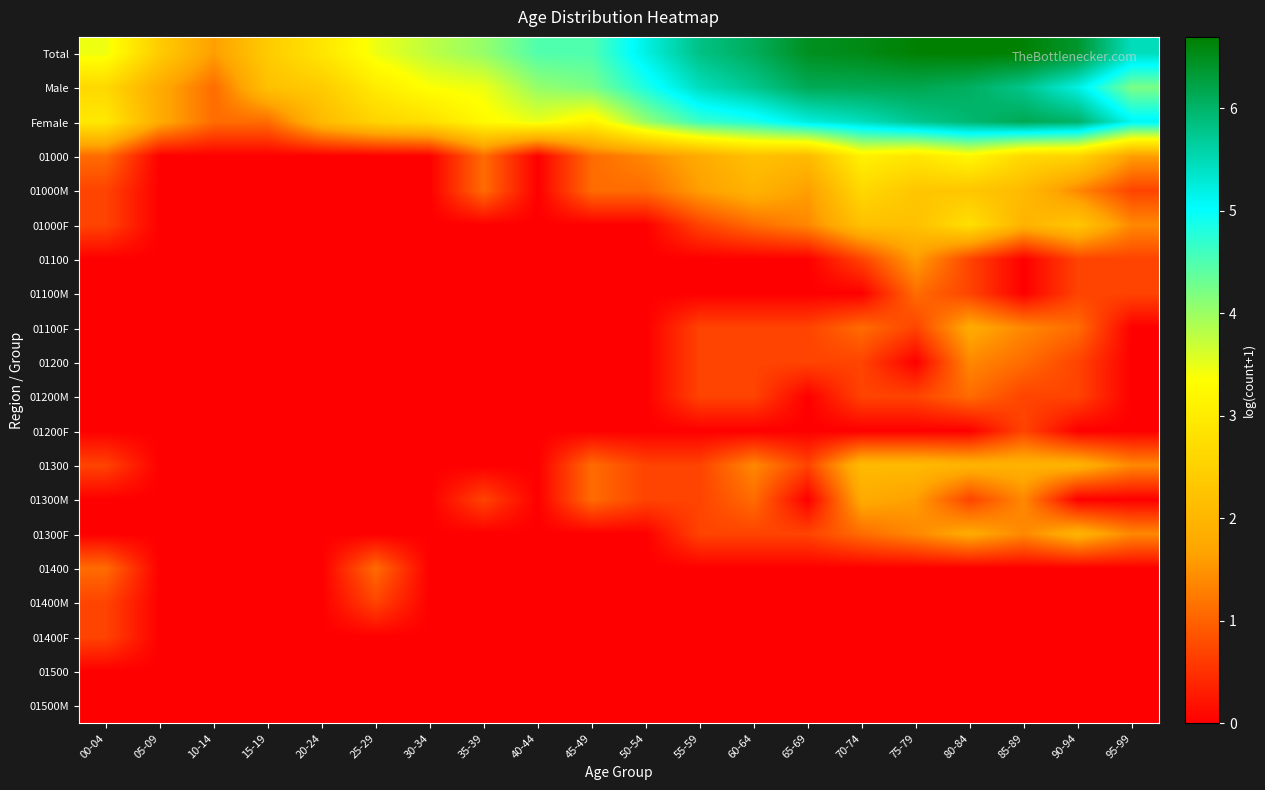

Reading right to left, list all the values displayed in this chart.

Total: 95-99=5.5	90-94=6.4	85-89=6.7	80-84=6.7	75-79=6.7	70-74=6.5	65-69=6.5	60-64=6.1	55-59=5.8	50-54=5.2	45-49=4.5	40-44=4.5	35-39=4.0	30-34=3.8	25-29=3.5	20-24=2.9	15-19=2.4	10-14=1.6	05-09=2.4	00-04=3.5
Male: 95-99=4.2	90-94=5.2	85-89=5.8	80-84=6.1	75-79=6.2	70-74=6.1	65-69=6.1	60-64=5.8	55-59=5.5	50-54=4.8	45-49=4.2	40-44=4.0	35-39=3.5	30-34=3.4	25-29=3.0	20-24=2.4	15-19=2.2	10-14=1.1	05-09=1.8	00-04=2.6
Female: 95-99=5.1	90-94=6.0	85-89=6.1	80-84=6.0	75-79=5.7	70-74=5.5	65-69=5.2	60-64=4.8	55-59=4.6	50-54=4.0	45-49=3.1	40-44=3.5	35-39=3.3	30-34=2.8	25-29=2.6	20-24=2.1	15-19=1.1	10-14=1.1	05-09=1.8	00-04=2.9
01000: 95-99=1.6	90-94=2.6	85-89=2.6	80-84=3.2	75-79=2.9	70-74=3.1	65-69=2.1	60-64=2.2	55-59=1.8	50-54=1.4	45-49=1.1	40-44=0.0	35-39=1.1	30-34=0.0	25-29=0.0	20-24=0.0	15-19=0.0	10-14=0.0	05-09=0.0	00-04=1.1
01000M: 95-99=0.7	90-94=1.4	85-89=2.1	80-84=2.3	75-79=2.3	70-74=2.6	65-69=1.6	60-64=1.9	55-59=1.6	50-54=1.1	45-49=1.1	40-44=0.0	35-39=1.1	30-34=0.0	25-29=0.0	20-24=0.0	15-19=0.0	10-14=0.0	05-09=0.0	00-04=0.7
01000F: 95-99=1.4	90-94=2.3	85-89=1.9	80-84=2.8	75-79=2.2	70-74=2.2	65-69=1.4	60-64=1.1	55-59=0.7	50-54=0.0	45-49=0.0	40-44=0.0	35-39=0.0	30-34=0.0	25-29=0.0	20-24=0.0	15-19=0.0	10-14=0.0	05-09=0.0	00-04=0.7
01100: 95-99=0.7	90-94=0.7	85-89=0.0	80-84=0.7	75-79=1.6	70-74=0.7	65-69=0.0	60-64=0.0	55-59=0.0	50-54=0.0	45-49=0.0	40-44=0.0	35-39=0.0	30-34=0.0	25-29=0.0	20-24=0.0	15-19=0.0	10-14=0.0	05-09=0.0	00-04=0.0
01100M: 95-99=0.7	90-94=0.7	85-89=0.0	80-84=0.7	75-79=1.1	70-74=0.0	65-69=0.0	60-64=0.0	55-59=0.0	50-54=0.0	45-49=0.0	40-44=0.0	35-39=0.0	30-34=0.0	25-29=0.0	20-24=0.0	15-19=0.0	10-14=0.0	05-09=0.0	00-04=0.0
01100F: 95-99=0.0	90-94=1.1	85-89=1.4	80-84=1.8	75-79=0.7	70-74=1.1	65-69=0.7	60-64=0.7	55-59=0.7	50-54=0.0	45-49=0.0	40-44=0.0	35-39=0.0	30-34=0.0	25-29=0.0	20-24=0.0	15-19=0.0	10-14=0.0	05-09=0.0	00-04=0.0
01200: 95-99=0.0	90-94=0.7	85-89=1.1	80-84=1.4	75-79=0.0	70-74=0.7	65-69=0.7	60-64=0.7	55-59=0.7	50-54=0.0	45-49=0.0	40-44=0.0	35-39=0.0	30-34=0.0	25-29=0.0	20-24=0.0	15-19=0.0	10-14=0.0	05-09=0.0	00-04=0.0
01200M: 95-99=0.0	90-94=0.7	85-89=0.7	80-84=1.1	75-79=0.7	70-74=0.7	65-69=0.0	60-64=0.7	55-59=0.7	50-54=0.0	45-49=0.0	40-44=0.0	35-39=0.0	30-34=0.0	25-29=0.0	20-24=0.0	15-19=0.0	10-14=0.0	05-09=0.0	00-04=0.0
01200F: 95-99=0.0	90-94=0.0	85-89=0.7	80-84=0.0	75-79=0.0	70-74=0.0	65-69=0.0	60-64=0.0	55-59=0.0	50-54=0.0	45-49=0.0	40-44=0.0	35-39=0.0	30-34=0.0	25-29=0.0	20-24=0.0	15-19=0.0	10-14=0.0	05-09=0.0	00-04=0.0
01300: 95-99=1.4	90-94=1.9	85-89=1.9	80-84=1.9	75-79=2.1	70-74=2.1	65-69=0.7	60-64=1.4	55-59=0.7	50-54=0.7	45-49=1.1	40-44=0.0	35-39=0.0	30-34=0.0	25-29=0.0	20-24=0.0	15-19=0.0	10-14=0.0	05-09=0.0	00-04=0.7
01300M: 95-99=0.0	90-94=0.0	85-89=1.4	80-84=0.7	75-79=1.6	70-74=1.8	65-69=0.0	60-64=1.1	55-59=0.7	50-54=0.7	45-49=1.1	40-44=0.0	35-39=0.7	30-34=0.0	25-29=0.0	20-24=0.0	15-19=0.0	10-14=0.0	05-09=0.0	00-04=0.0
01300F: 95-99=1.4	90-94=1.9	85-89=1.4	80-84=1.8	75-79=1.4	70-74=1.1	65-69=0.7	60-64=0.7	55-59=0.7	50-54=0.0	45-49=0.0	40-44=0.0	35-39=0.0	30-34=0.0	25-29=0.0	20-24=0.0	15-19=0.0	10-14=0.0	05-09=0.0	00-04=0.0
01400: 95-99=0.0	90-94=0.0	85-89=0.0	80-84=0.0	75-79=0.0	70-74=0.0	65-69=0.0	60-64=0.0	55-59=0.0	50-54=0.0	45-49=0.0	40-44=0.0	35-39=0.0	30-34=0.0	25-29=1.1	20-24=0.0	15-19=0.0	10-14=0.0	05-09=0.0	00-04=1.1
01400M: 95-99=0.0	90-94=0.0	85-89=0.0	80-84=0.0	75-79=0.0	70-74=0.0	65-69=0.0	60-64=0.0	55-59=0.0	50-54=0.0	45-49=0.0	40-44=0.0	35-39=0.0	30-34=0.0	25-29=0.7	20-24=0.0	15-19=0.0	10-14=0.0	05-09=0.0	00-04=0.7
01400F: 95-99=0.0	90-94=0.0	85-89=0.0	80-84=0.0	75-79=0.0	70-74=0.0	65-69=0.0	60-64=0.0	55-59=0.0	50-54=0.0	45-49=0.0	40-44=0.0	35-39=0.0	30-34=0.0	25-29=0.0	20-24=0.0	15-19=0.0	10-14=0.0	05-09=0.0	00-04=0.7
01500: 95-99=0.0	90-94=0.0	85-89=0.0	80-84=0.0	75-79=0.0	70-74=0.0	65-69=0.0	60-64=0.0	55-59=0.0	50-54=0.0	45-49=0.0	40-44=0.0	35-39=0.0	30-34=0.0	25-29=0.0	20-24=0.0	15-19=0.0	10-14=0.0	05-09=0.0	00-04=0.0
01500M: 95-99=0.0	90-94=0.0	85-89=0.0	80-84=0.0	75-79=0.0	70-74=0.0	65-69=0.0	60-64=0.0	55-59=0.0	50-54=0.0	45-49=0.0	40-44=0.0	35-39=0.0	30-34=0.0	25-29=0.0	20-24=0.0	15-19=0.0	10-14=0.0	05-09=0.0	00-04=0.0